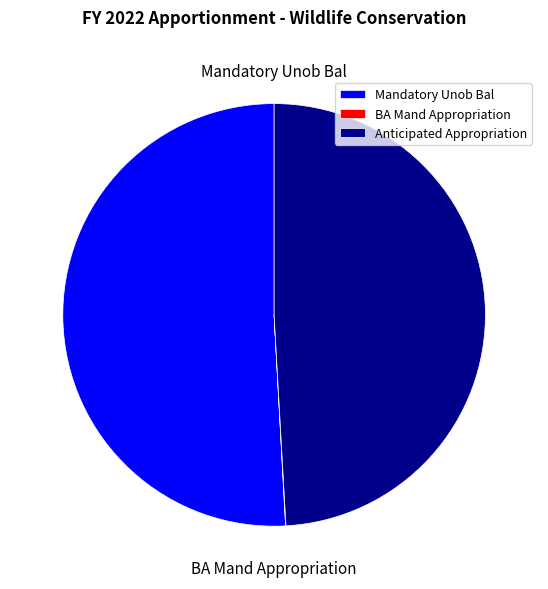

Combined, do Mandatory Unob Bal and Anticipated Appropriation account for over 50%?

Yes